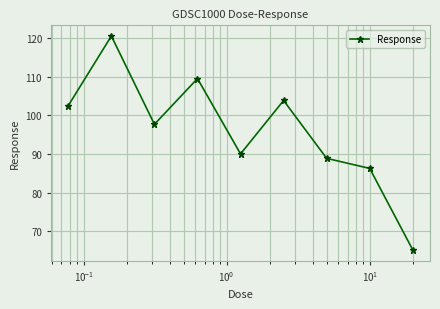

How many points are lower than both their immediate neighbors (excluding endpoints)?

2